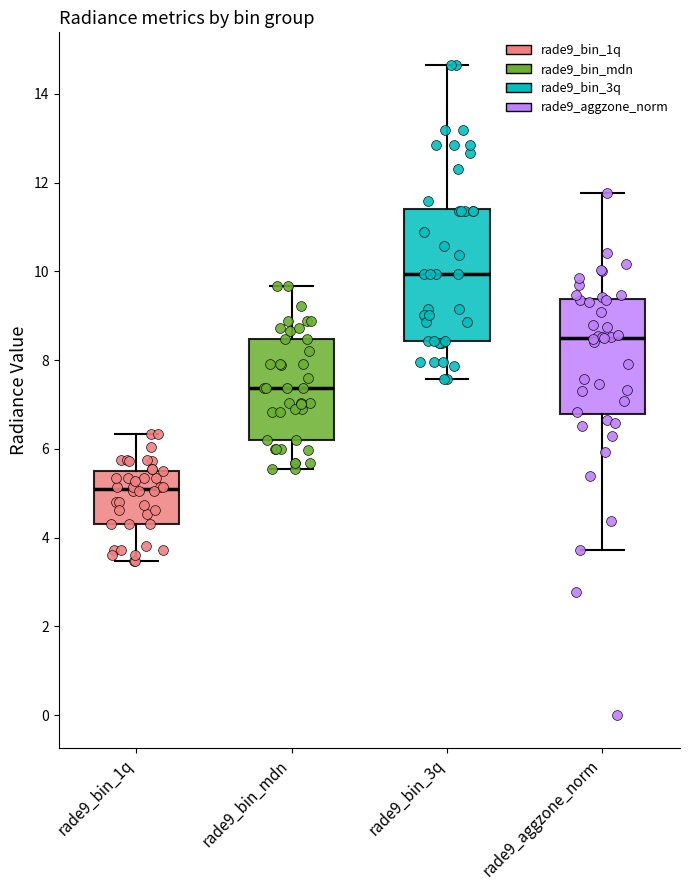

Reading left to right, read every box against the y-axis: the position of its median line, the range the box covers, and the ends of its whiskers. The values are not printed on the chart, so give them approximately, as read against the axis.

rade9_bin_1q: median 5.0, box 4.4 to 5.6, whiskers 3.4 to 6.4
rade9_bin_mdn: median 7.4, box 6.2 to 8.4, whiskers 5.6 to 9.6
rade9_bin_3q: median 10.0, box 8.4 to 11.4, whiskers 7.6 to 14.6
rade9_aggzone_norm: median 8.6, box 6.8 to 9.4, whiskers 3.8 to 11.8